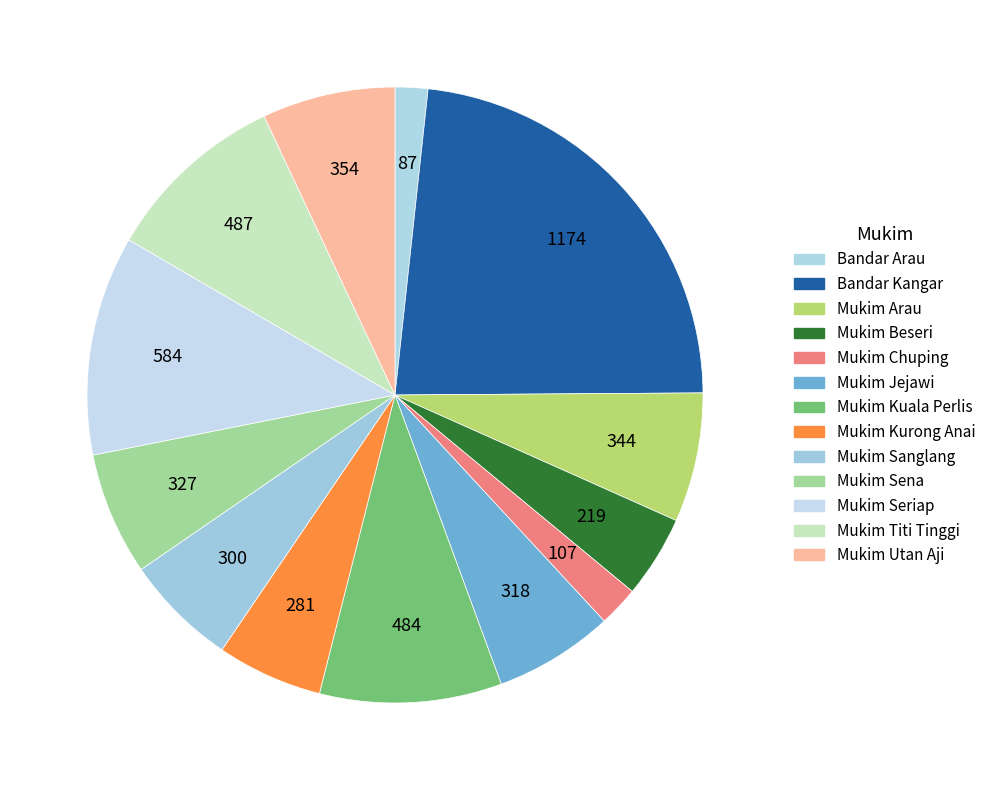

Which category has the biggest portion of the pie?

Bandar Kangar